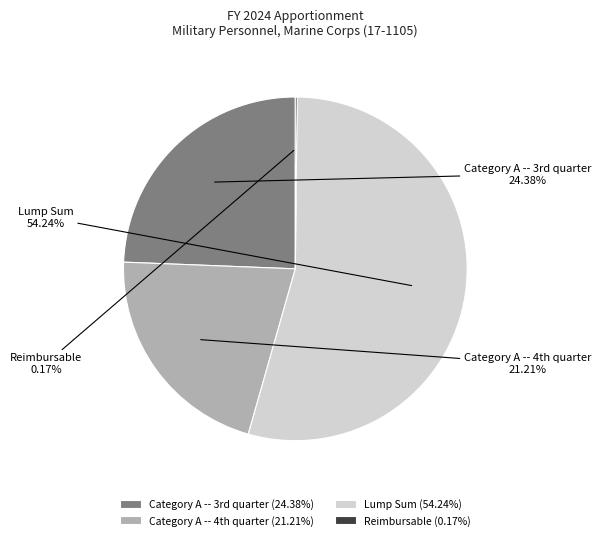

Does any single category account for the majority?

Yes